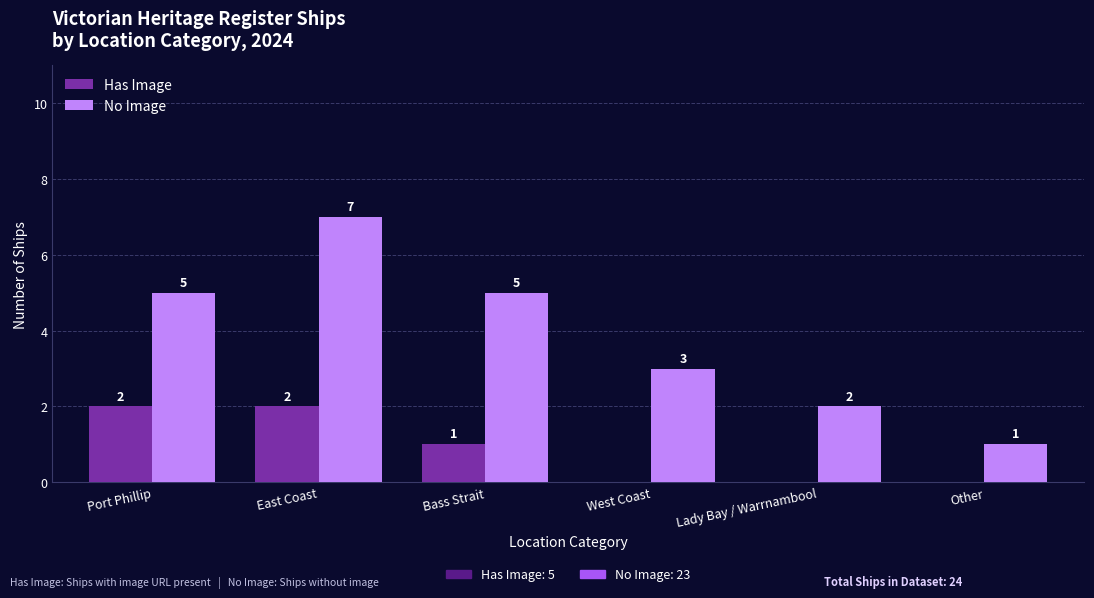

Between Port Phillip and Other, which series saw the biggest shift?

No Image